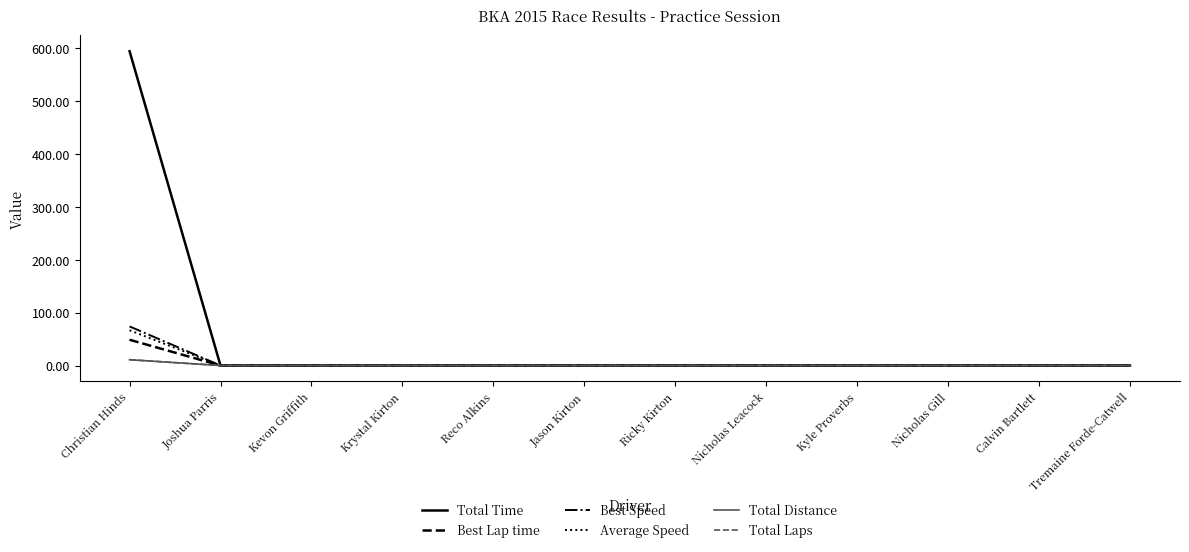

Which series changed the most between Calvin Bartlett and Tremaine Forde-Catwell?

Total Time